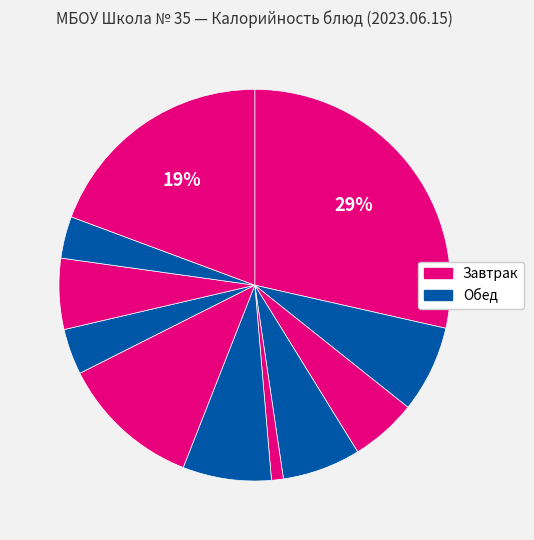

How many slices are in this pie chart?

11